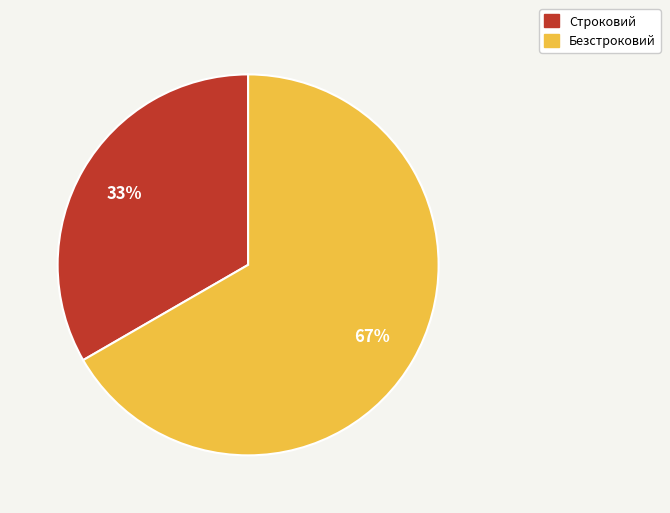

True or false: Безстроковий accounts for 57% of the total.

False